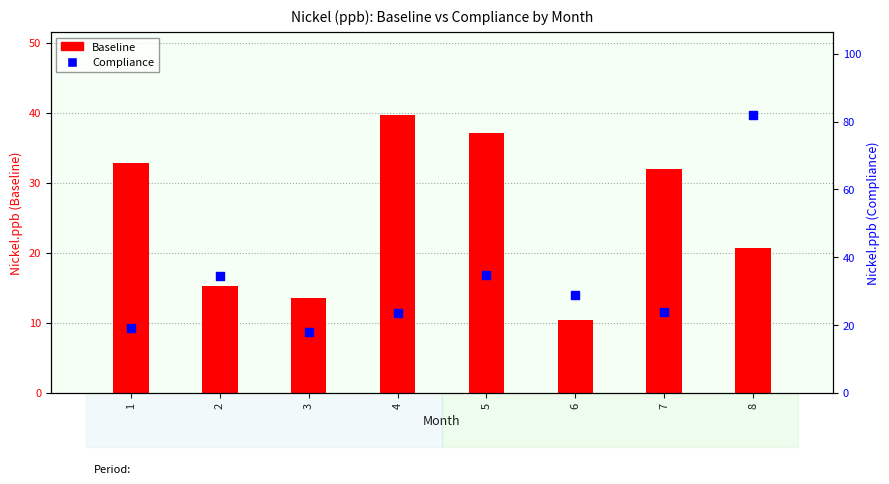

What are all the series names shown in the legend?

Baseline, Compliance